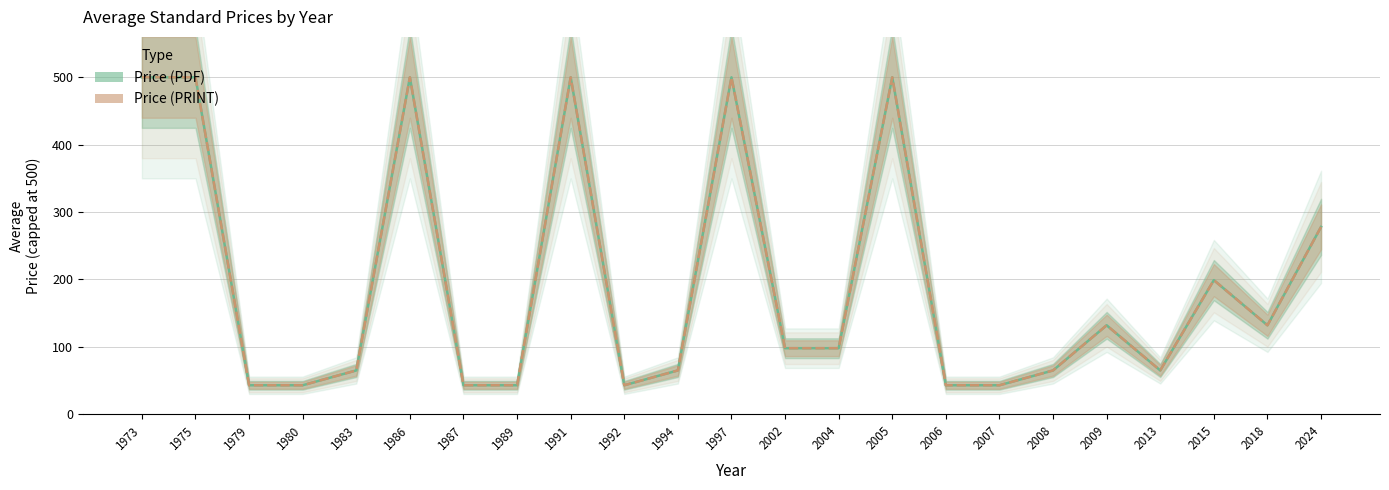

Reading left to right, list all the values displayed in this chart.

Price (PDF): 1973=500	1975=500	1979=43	1980=43	1983=65	1986=500	1987=43	1989=43	1991=500	1992=43	1994=65	1997=500	2002=98	2004=98	2005=500	2006=43	2007=43	2008=65	2009=132	2013=65	2015=199	2018=132	2024=278
Price (PRINT): 1973=500	1975=500	1979=43	1980=43	1983=65	1986=500	1987=43	1989=43	1991=500	1992=43	1994=65	1997=500	2002=98	2004=98	2005=500	2006=43	2007=43	2008=65	2009=132	2013=65	2015=199	2018=132	2024=278